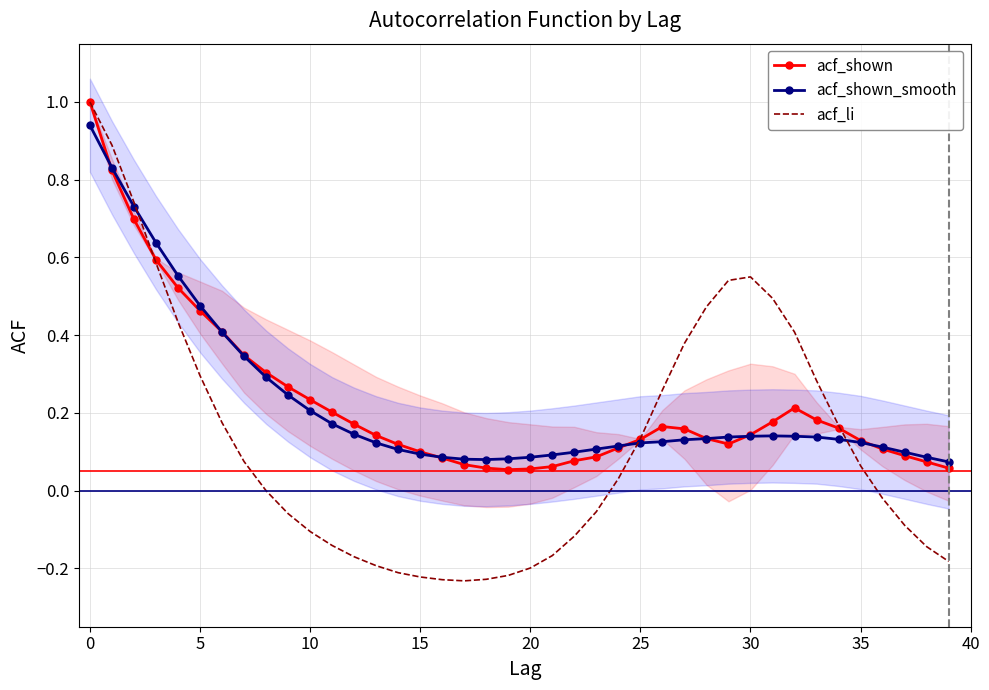

The value of acf_shown at 20 is 0.0. True or false?

False